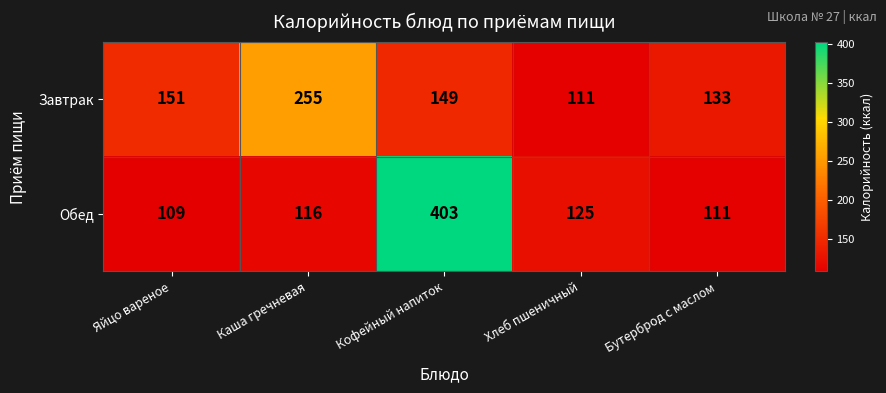

How many categories are shown in the chart?

5